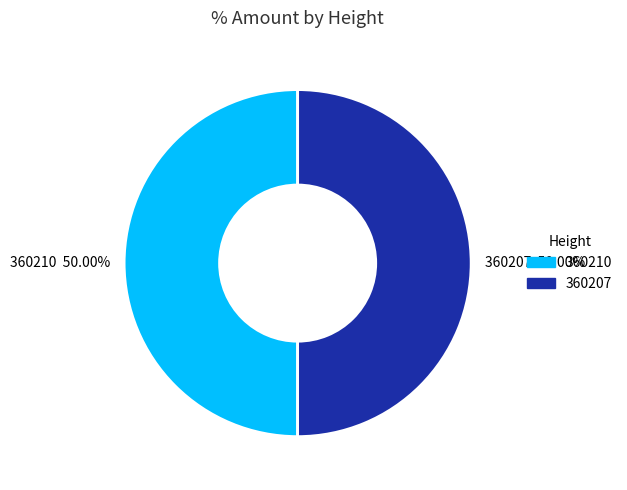

What portion of the pie excludes 360207?

50.0%